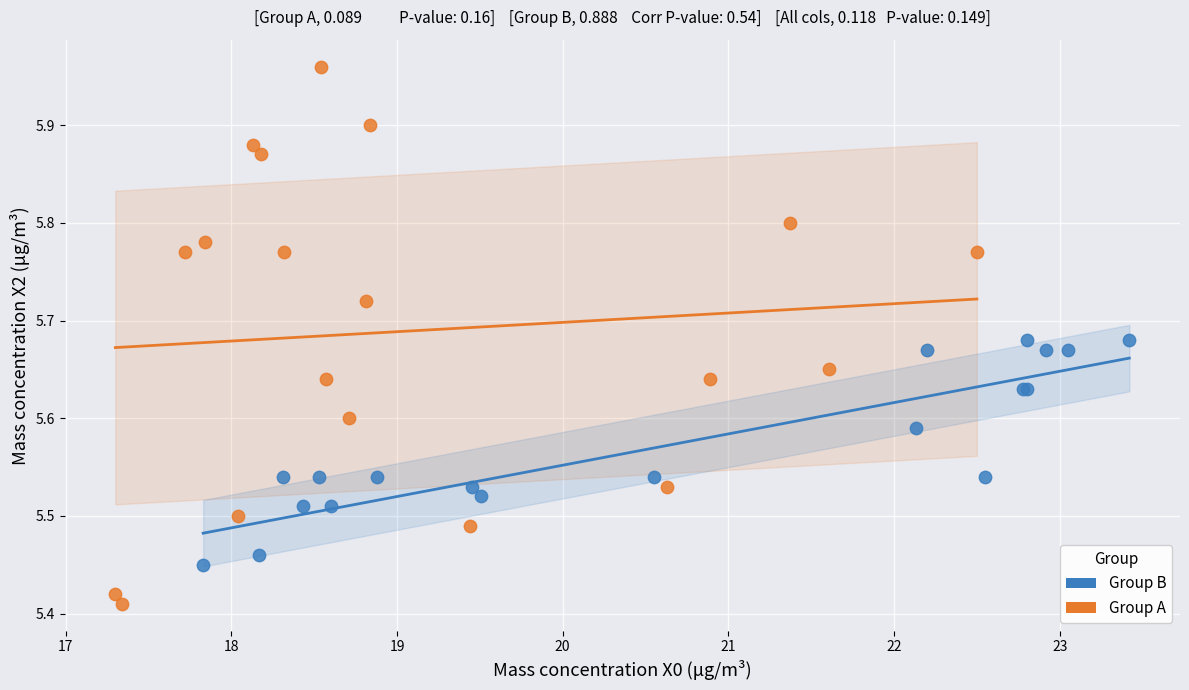

Which series contains the lowest Y value?

Group A